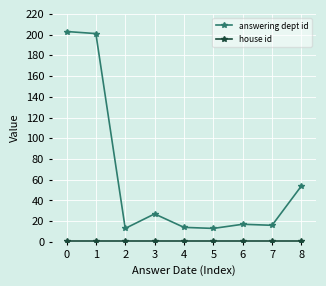

Which series has the largest total across all categories?

answering dept id